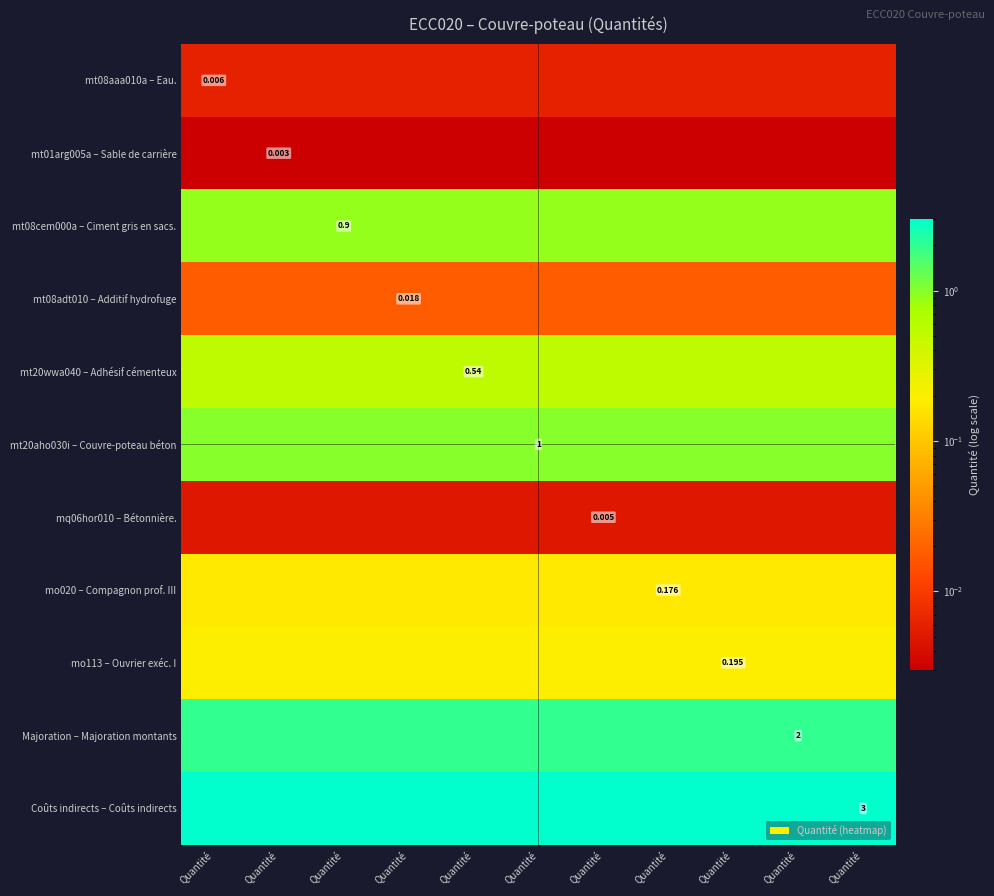

Is the value of mq06hor010 – Bétonnière. at Quantité greater than the value of Coûts indirects – Coûts indirects at Quantité?

No